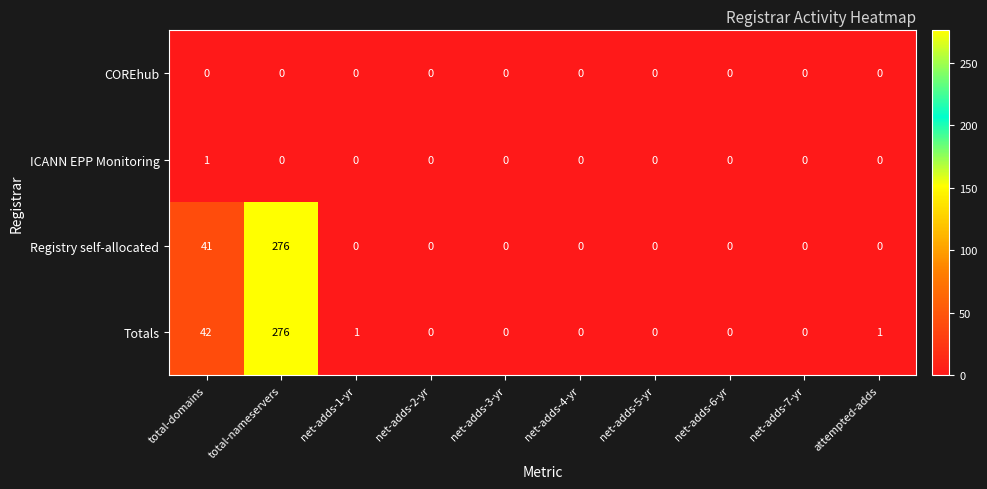

What is the average value of the Registry self-allocated series?

32